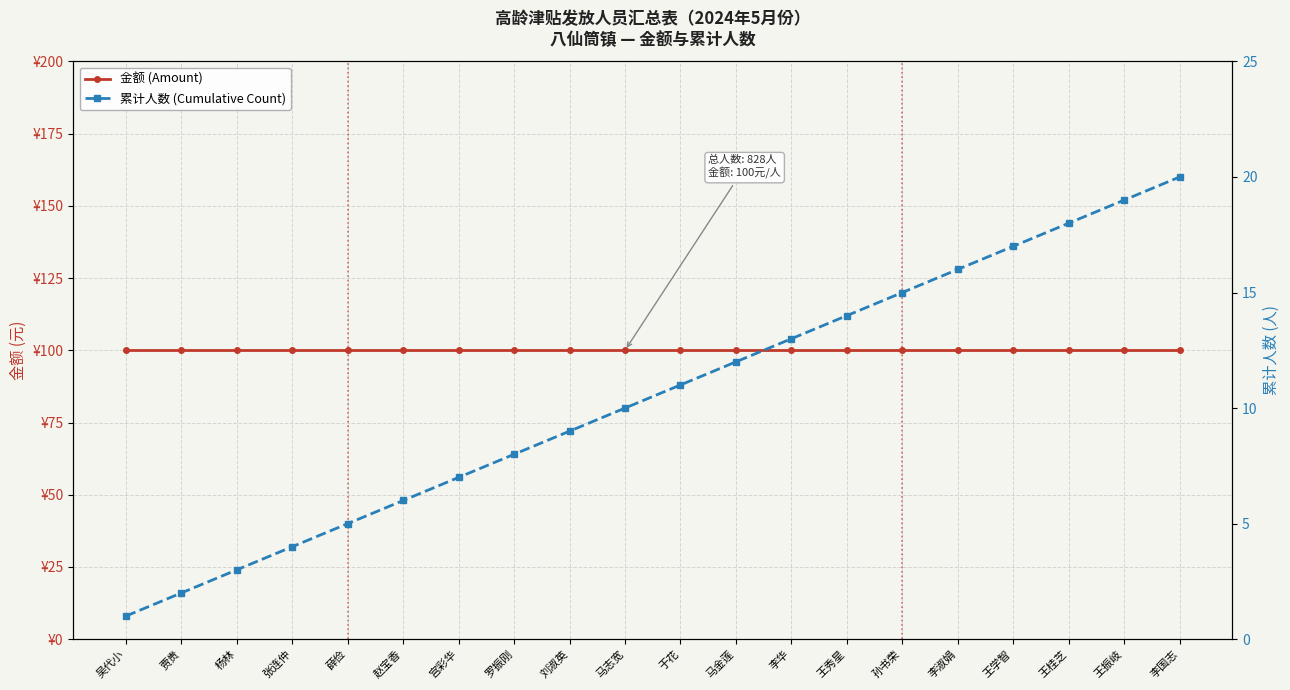

The 金额 (Amount) series shows 100 at 薛俭. True or false?

True